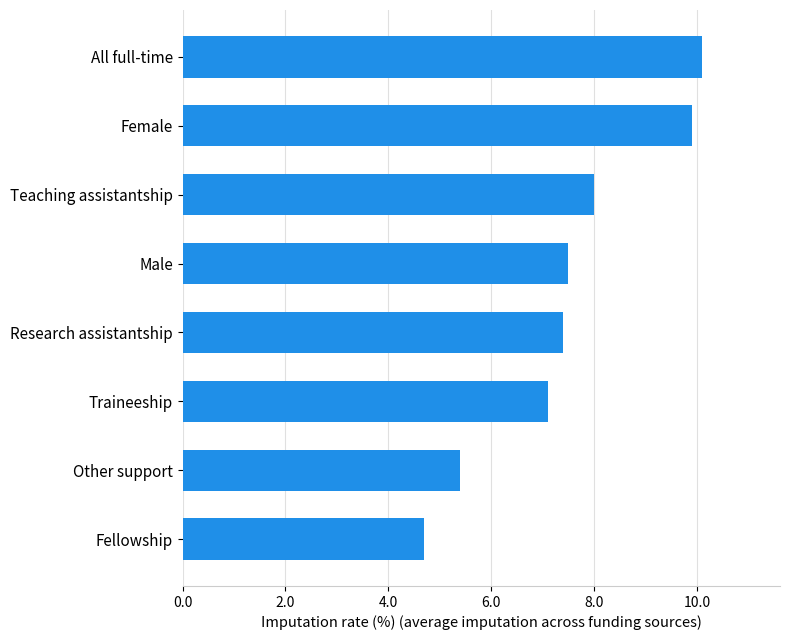

The chart shows a value of 11.9 at Traineeship. True or false?

False